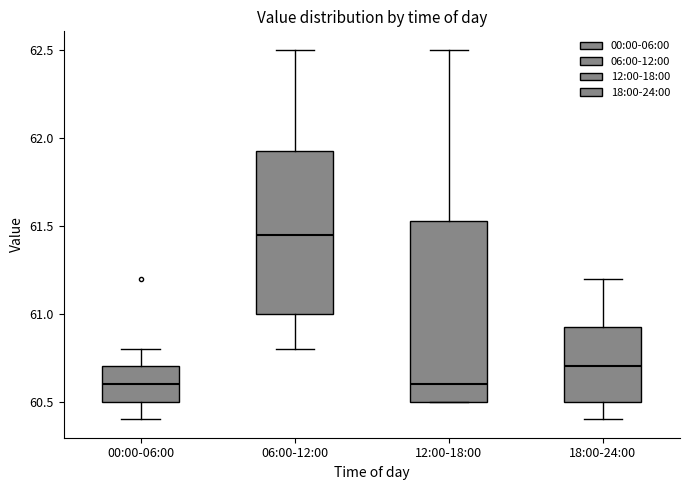

Reading left to right, read every box against the y-axis: the position of its median line, the range the box covers, and the ends of its whiskers. The values are not printed on the chart, so give them approximately, as read against the axis.

00:00-06:00: median 60.60, box 60.50 to 60.70, whiskers 60.40 to 60.80
06:00-12:00: median 61.45, box 61.00 to 61.95, whiskers 60.80 to 62.50
12:00-18:00: median 60.60, box 60.50 to 61.55, whiskers 60.50 to 62.50
18:00-24:00: median 60.70, box 60.50 to 60.95, whiskers 60.40 to 61.20